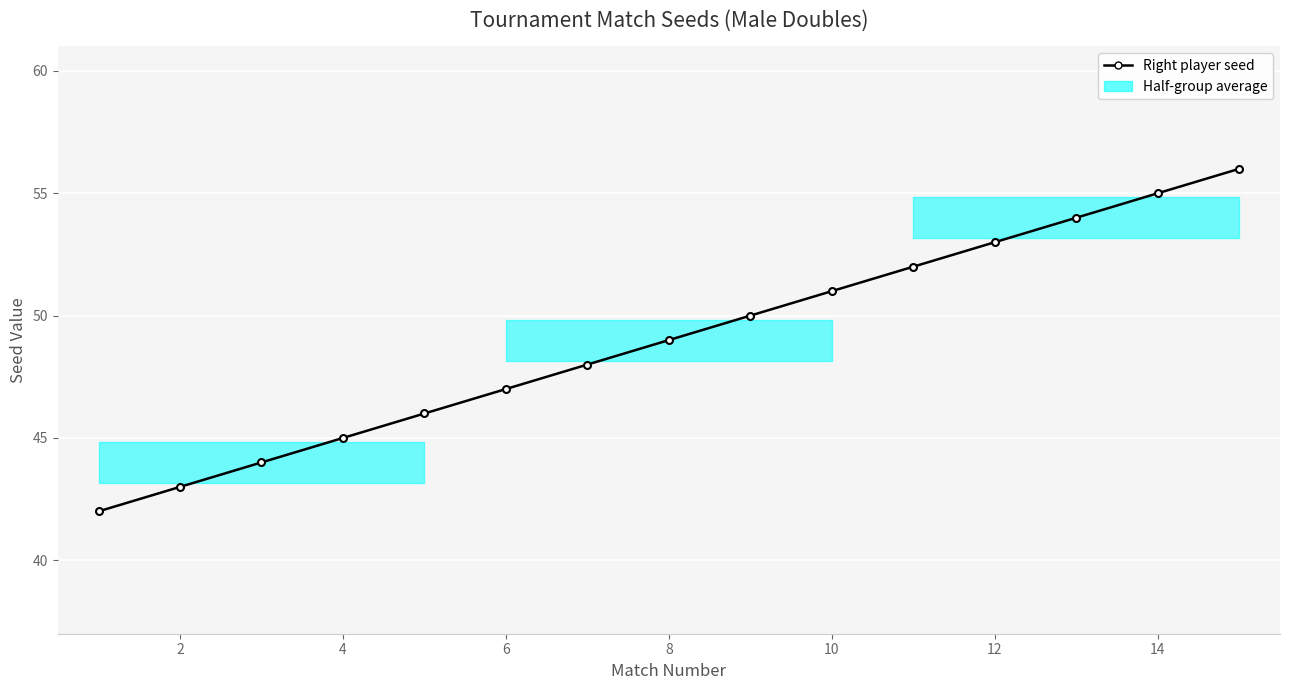

What is the greatest value displayed?

56